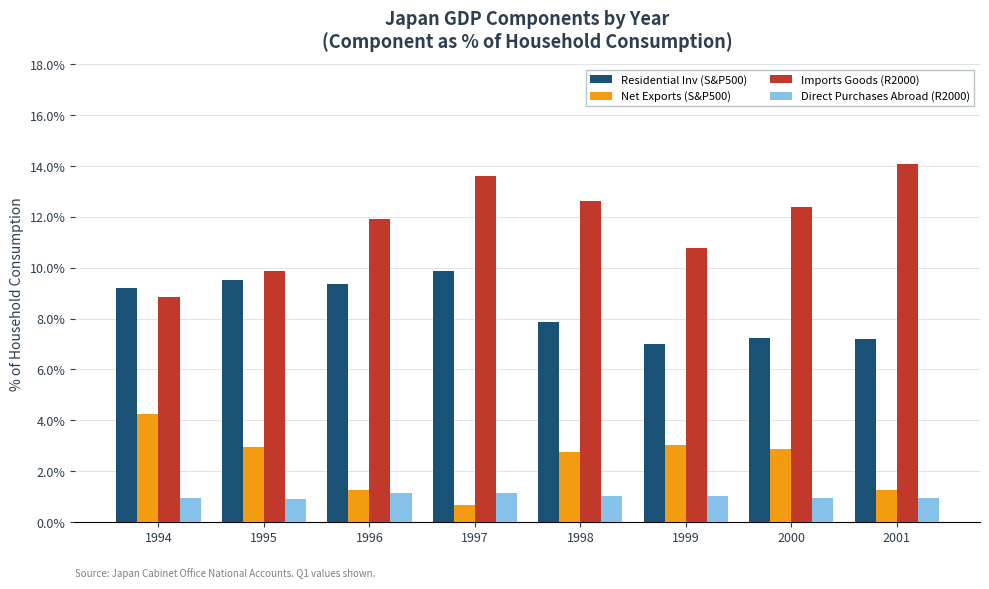

What is the value of the Residential Inv (S&P500) bar at the 1st from the left?

9.2